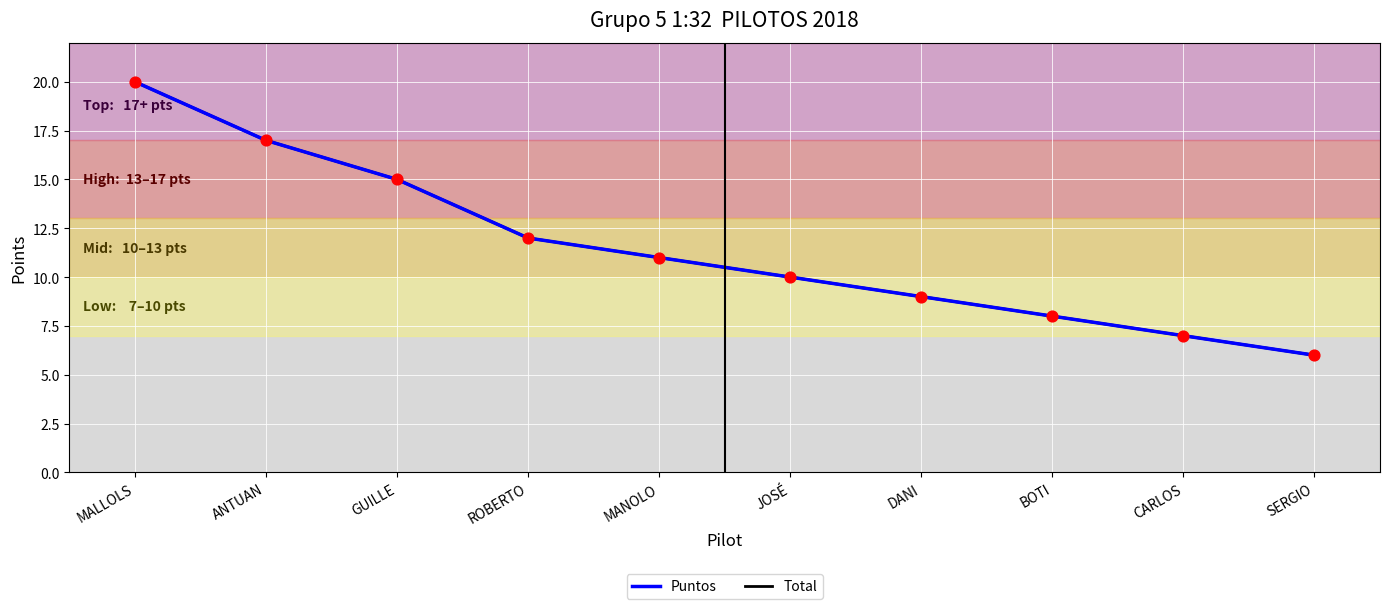

What are all the series names shown in the legend?

Puntos, Total